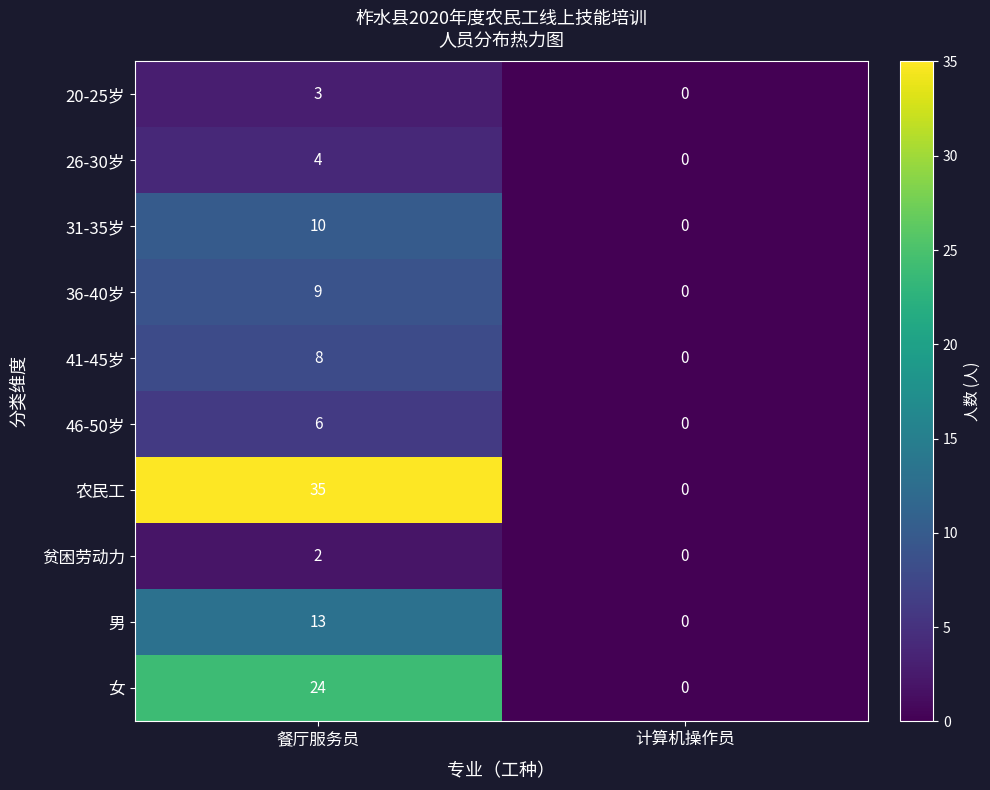

How many categories are shown in the chart?

2